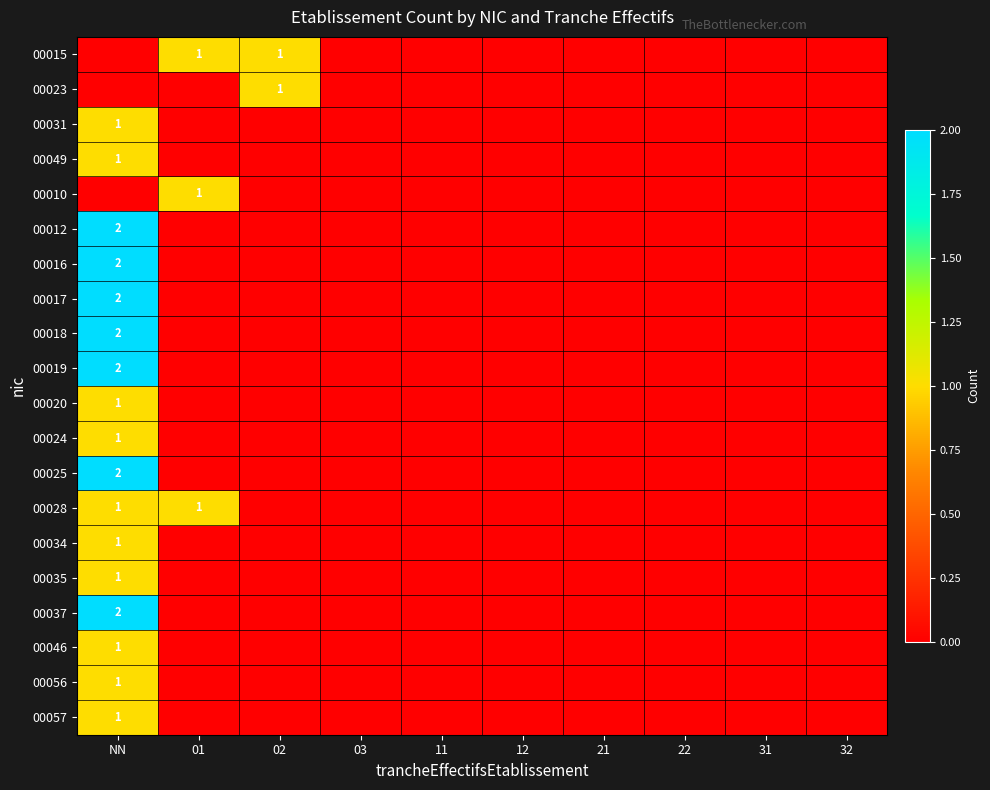

Is it true that 00023 equals 0 at NN?

False